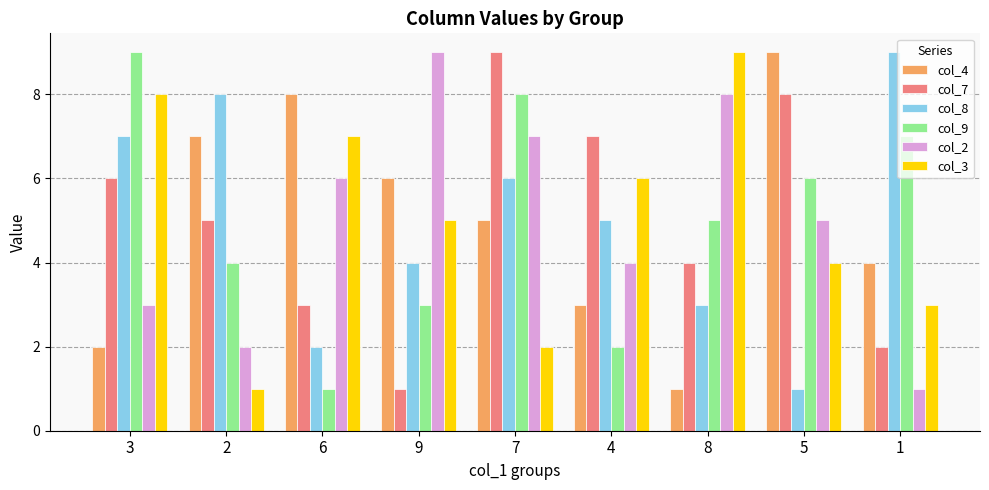

What position from the right is 8?

3